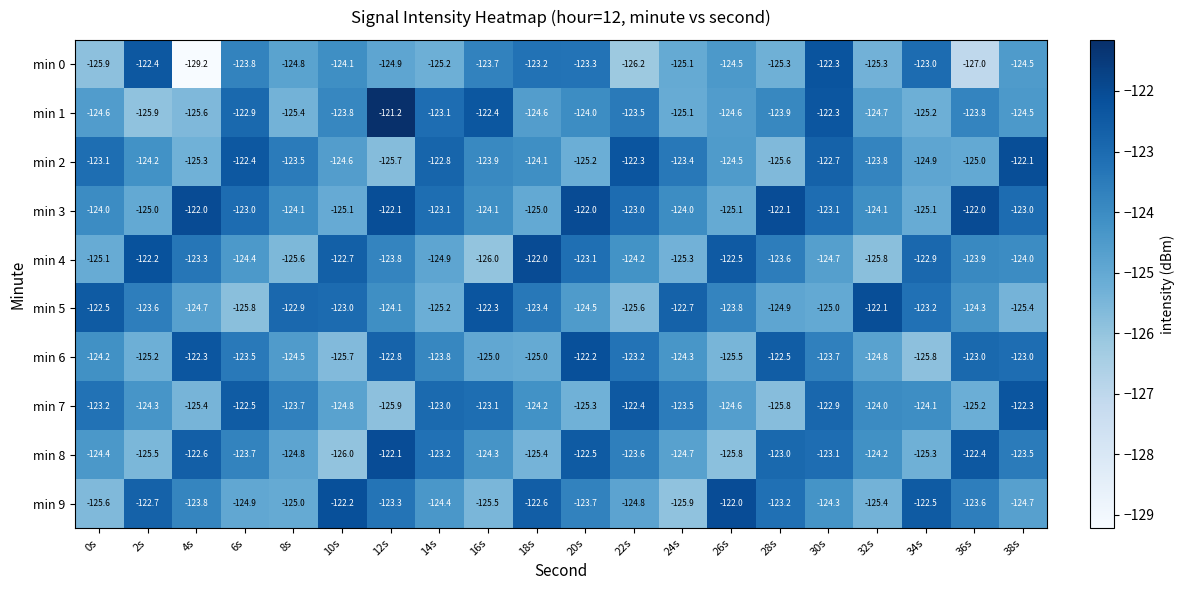

What is the spread (max minus min) of values at 22s?

3.9